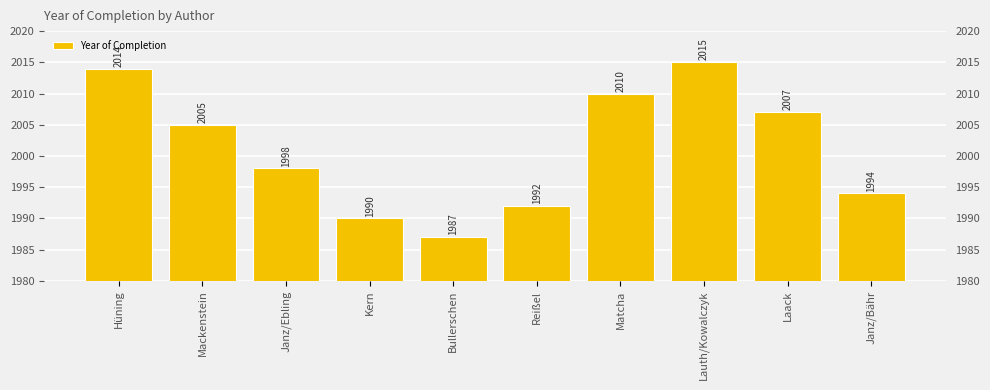

List the labels in order of value, largest first.

Lauth/Kowalczyk, Hüning, Matcha, Laack, Mackenstein, Janz/Ebling, Janz/Bähr, Reißel, Kern, Bullerschen